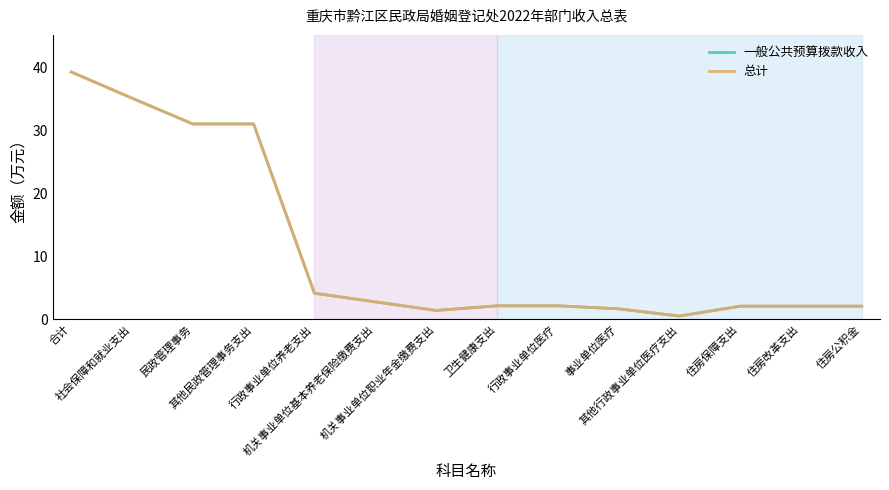

Does the chart display data point markers on the line(s)?

No